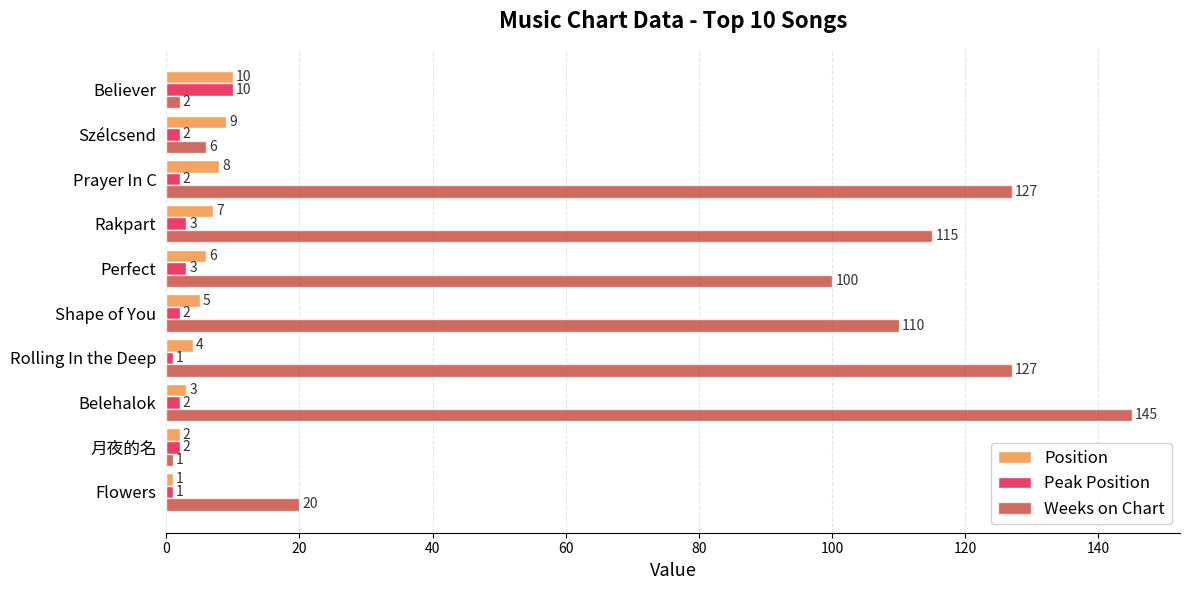

Which series has the largest range (max minus min)?

Weeks on Chart